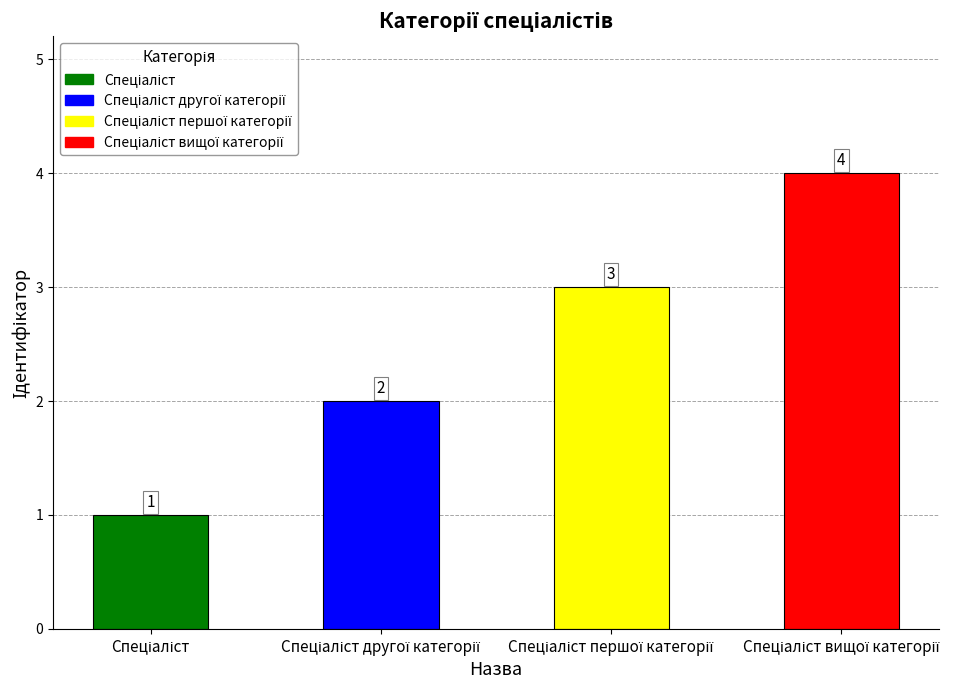

What is the sum of all values?

10